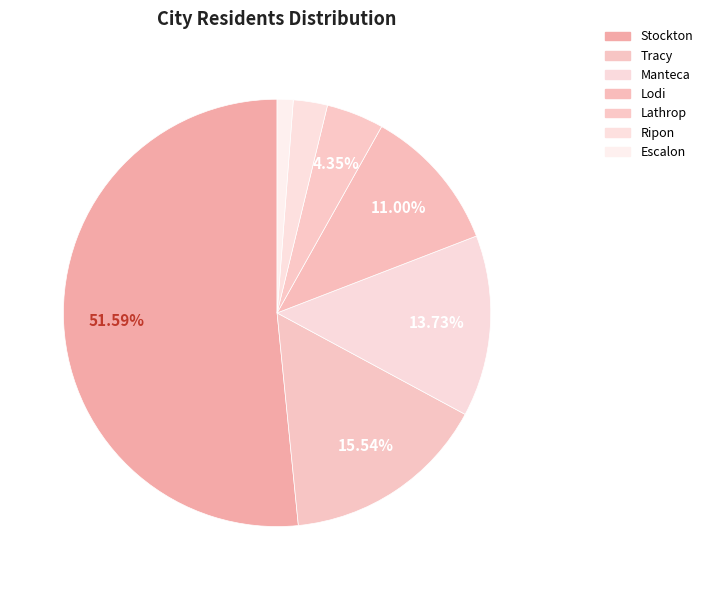

To the nearest percent, what is the combined percentage of Tracy and Lathrop?

20%